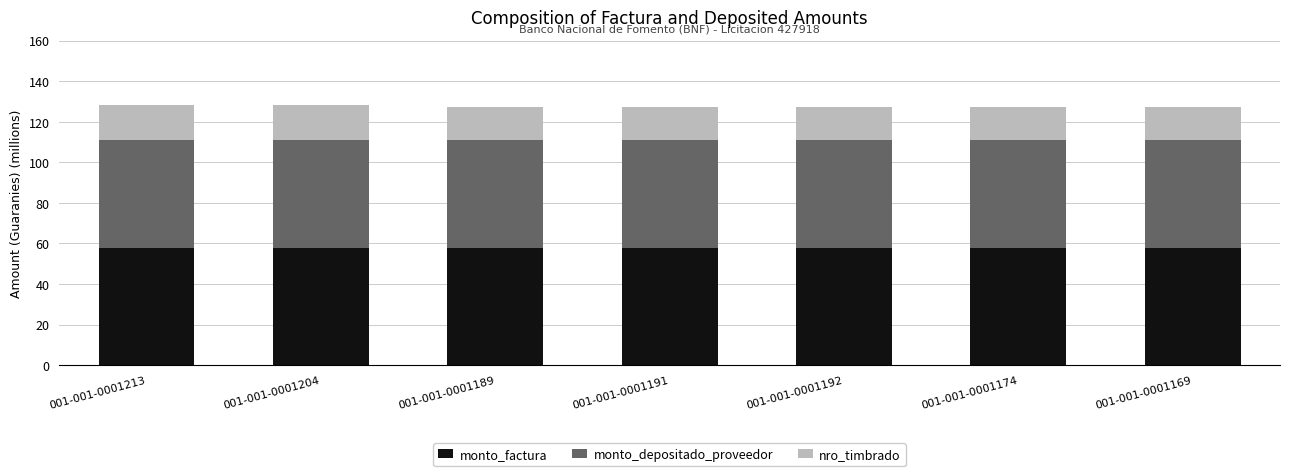

True or false: monto_factura has a value of 86.4 at 001-001-0001191.

False